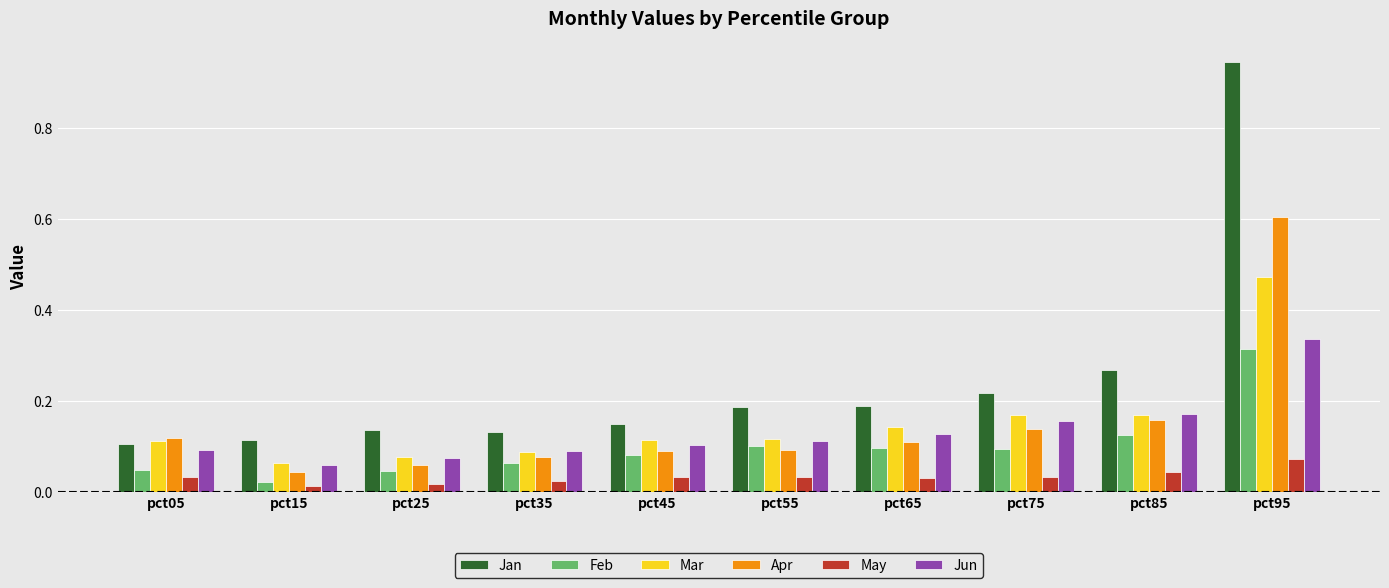

Which series has the widest spread of values?

Jan